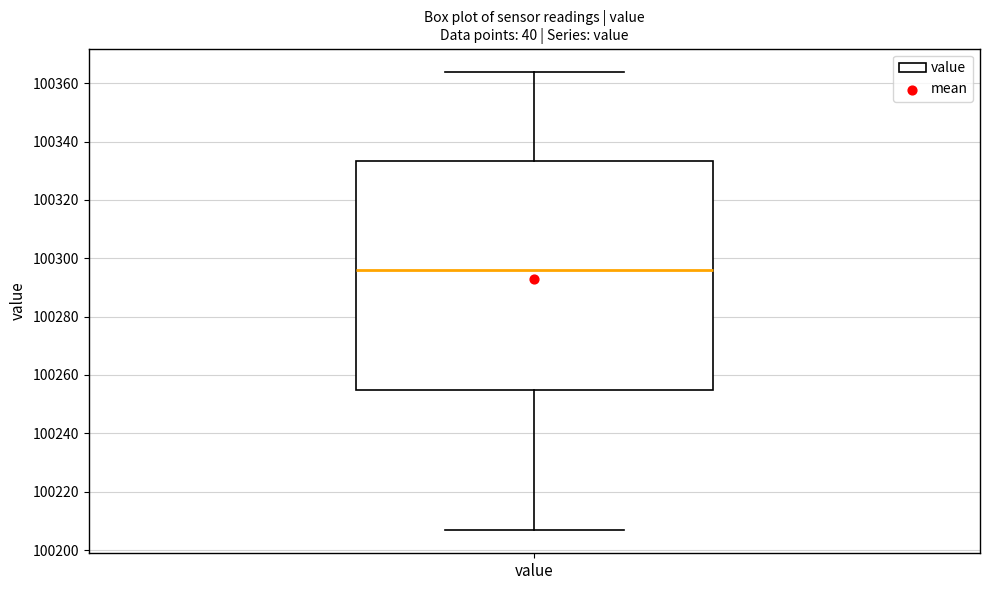

Transcribe this box plot: give where the median line is, the range the box spans, and where the two whiskers end, as read against the y-axis. The values are not printed on the chart, so give them approximately, as read against the axis.

median 100296, box 100254 to 100334, whiskers 100206 to 100364